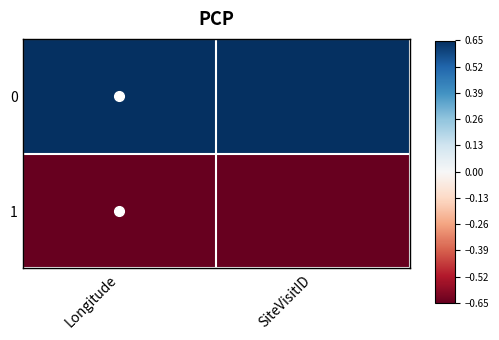

At how many categories does at least one series exceed 0?

2